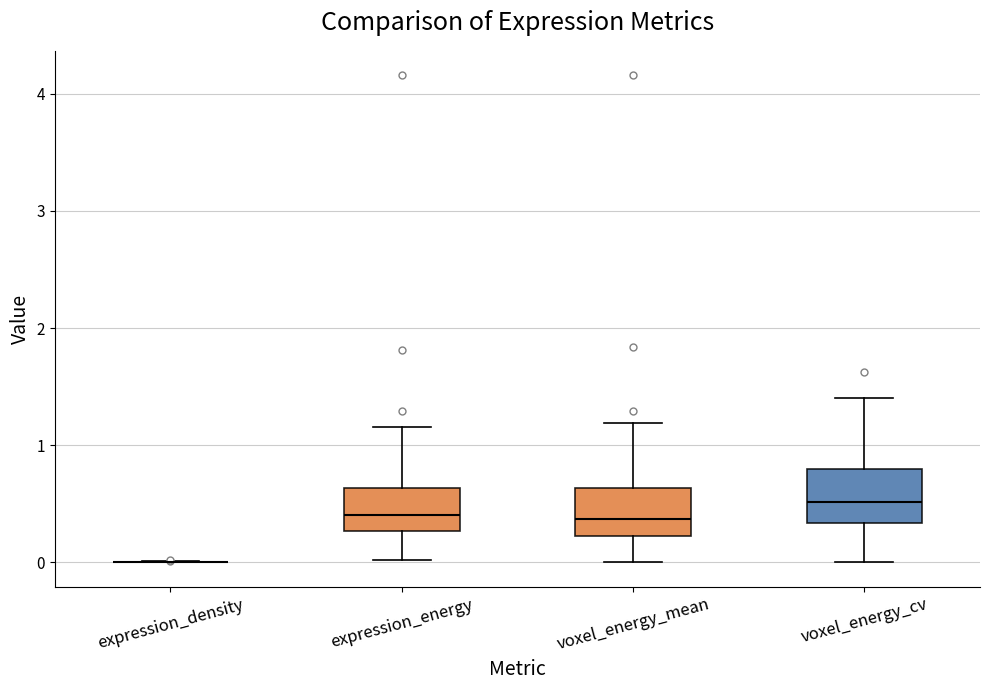

Reading left to right, transcribe this box plot: for each box, give where its median line is, the range the box spans, and where its two whiskers end, as read against the y-axis. The values are not printed on the chart, so give them approximately, as read against the axis.

expression_density: box collapsed to a line at 0.0, whiskers 0.0 to 0.0
expression_energy: median 0.4, box 0.3 to 0.6, whiskers 0.0 to 1.2
voxel_energy_mean: median 0.4, box 0.2 to 0.6, whiskers 0.0 to 1.2
voxel_energy_cv: median 0.5, box 0.3 to 0.8, whiskers 0.0 to 1.4